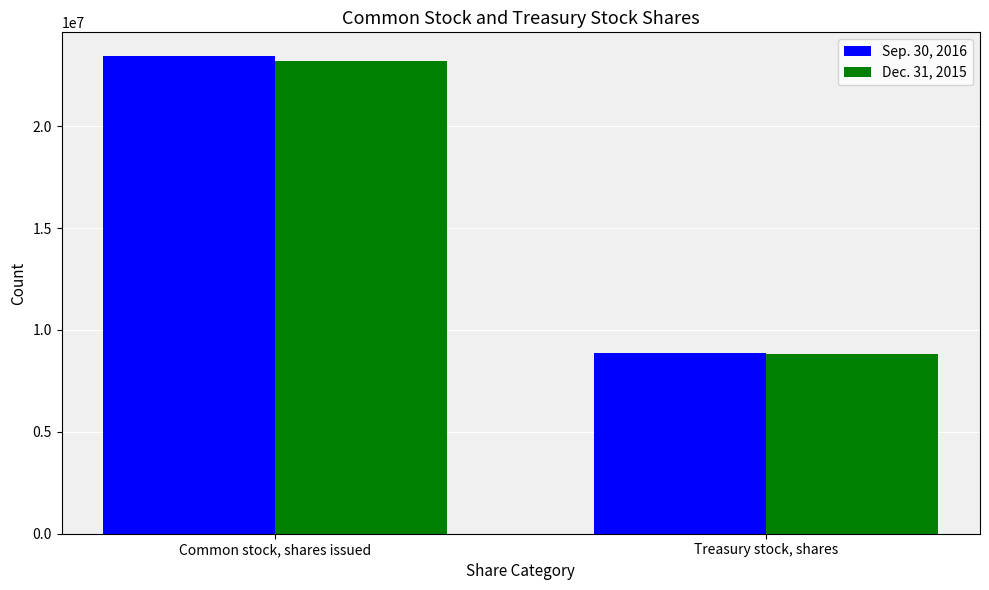

What is the approximate value of Sep. 30, 2016 at Common stock, shares issued, to the nearest 100?

23435800